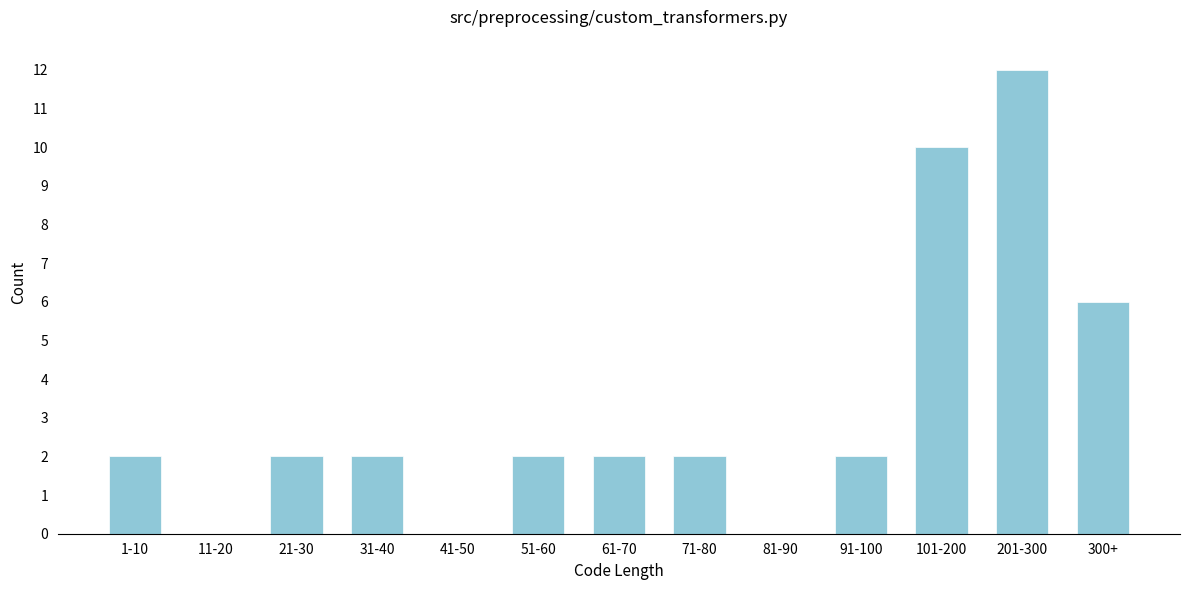

Reading right to left, list all the values displayed in this chart.

300+=6	201-300=12	101-200=10	91-100=2	81-90=0	71-80=2	61-70=2	51-60=2	41-50=0	31-40=2	21-30=2	11-20=0	1-10=2